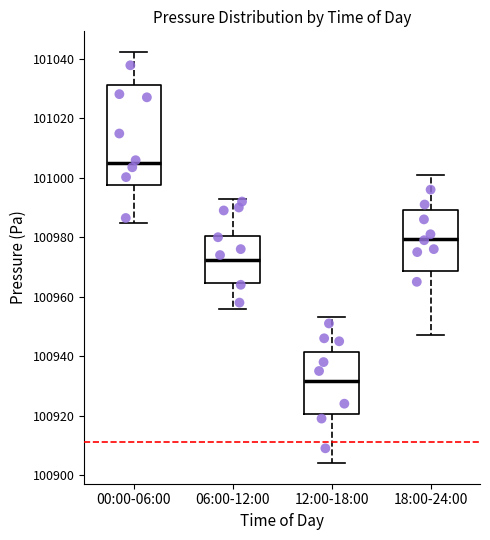

Reading left to right, read every box against the y-axis: the position of its median line, the range the box covers, and the ends of its whiskers. The values are not printed on the chart, so give them approximately, as read against the axis.

00:00-06:00: median 101004, box 100998 to 101032, whiskers 100984 to 101042
06:00-12:00: median 100972, box 100964 to 100980, whiskers 100956 to 100994
12:00-18:00: median 100932, box 100920 to 100942, whiskers 100904 to 100954
18:00-24:00: median 100980, box 100968 to 100990, whiskers 100948 to 101002